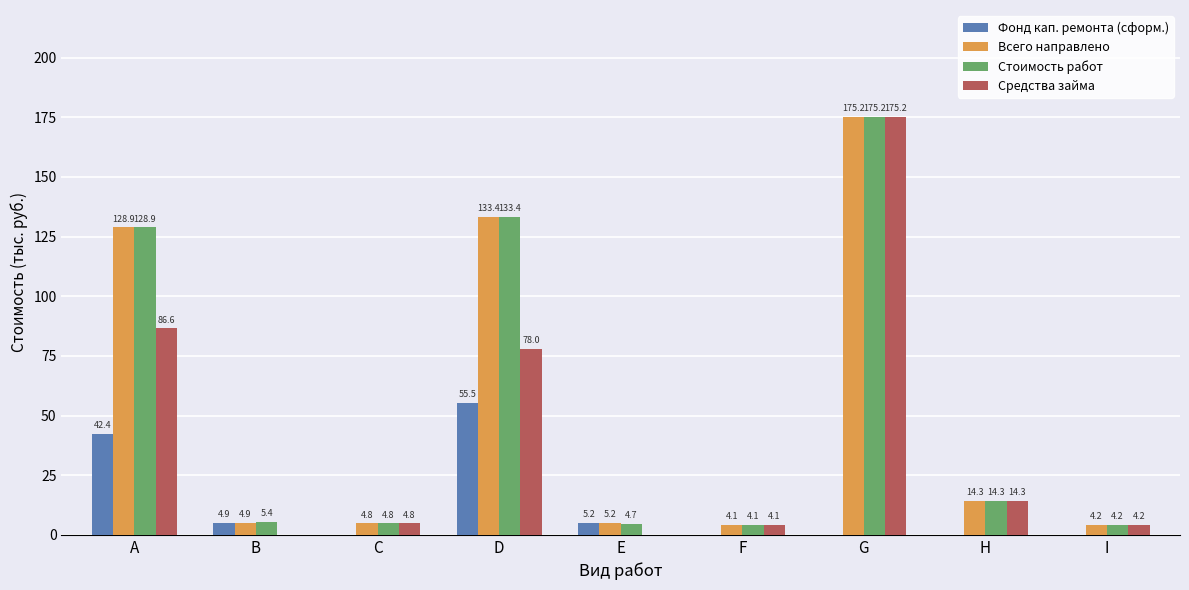

What is the sum of the Фонд кап. ремонта (сформ.) values at E and B?

10.1